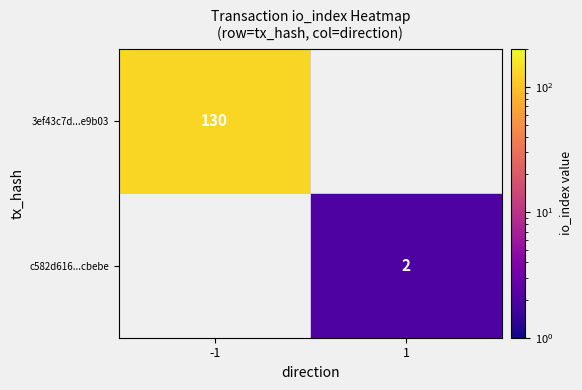

Is it true that 3ef43c7d...e9b03 equals 130 at -1?

True